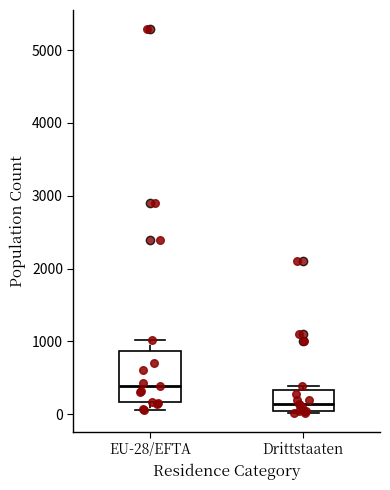

Reading left to right, read every box against the y-axis: the position of its median line, the range the box covers, and the ends of its whiskers. The values are not printed on the chart, so give them approximately, as read against the axis.

EU-28/EFTA: median 400, box 200 to 900, whiskers 100 to 1000
Drittstaaten: median 100, box 0 to 300, whiskers 0 to 400